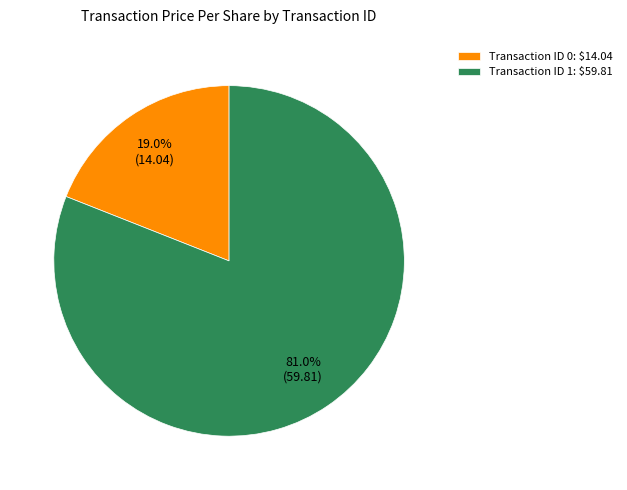

Which slice is the largest?

Transaction ID 1: $59.81